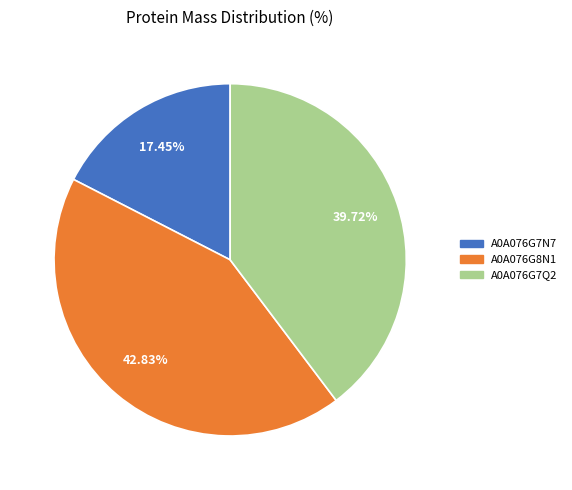

Combined, do A0A076G7N7 and A0A076G7Q2 account for over 50%?

Yes